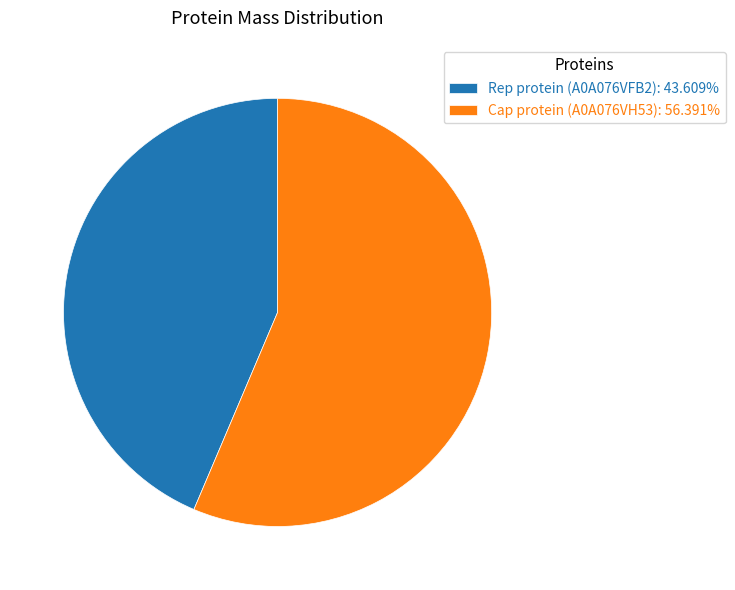

Approximately how many times larger is the value at Cap protein (A0A076VH53): 56.391% compared to Rep protein (A0A076VFB2): 43.609%?

1.3